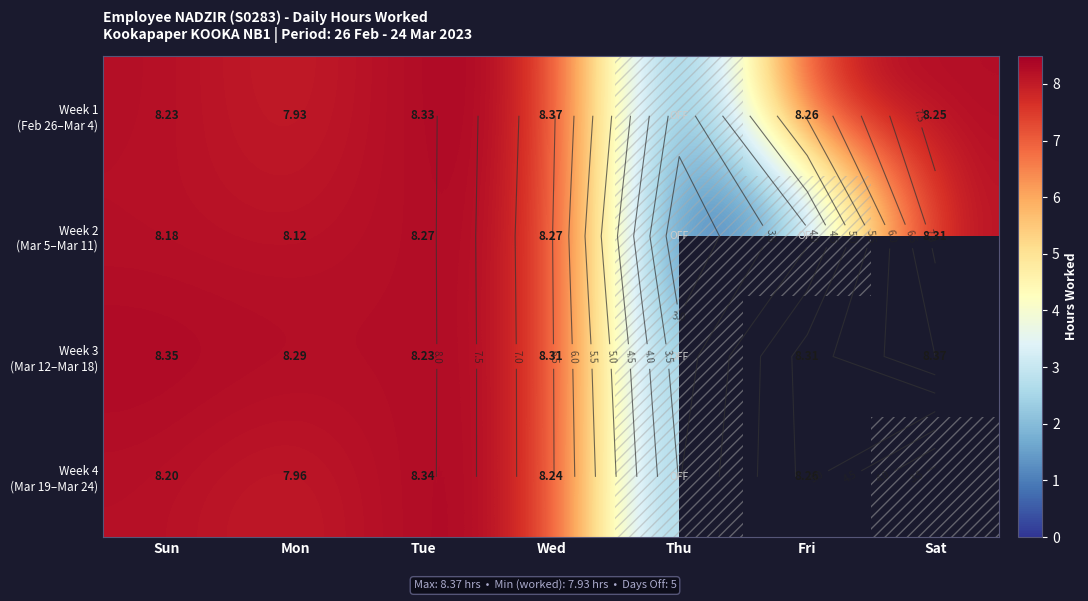

How many positive values does the Week 2 (Mar 5–Mar 11) series have?

5